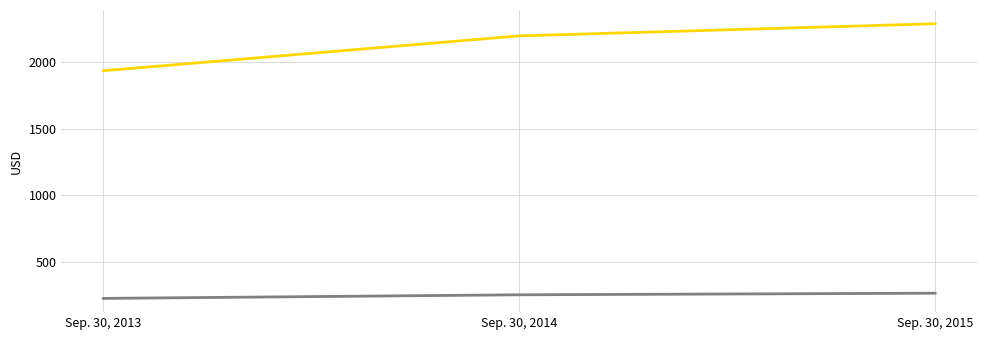

What is the maximum value shown in the chart?

2285